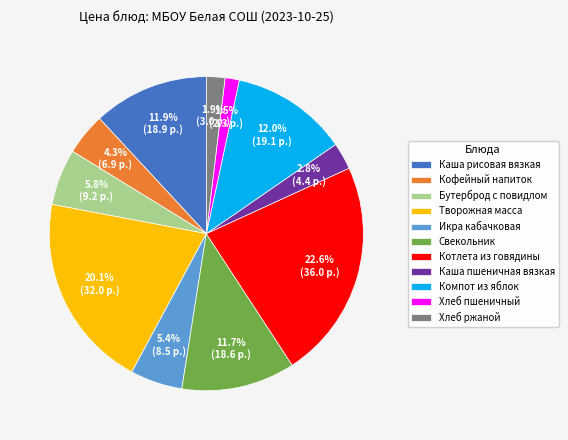

How many segments does this pie chart have?

11